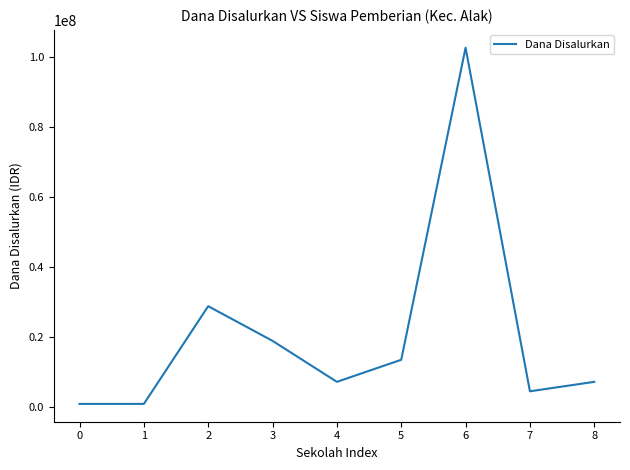

What is the average value?

20500000